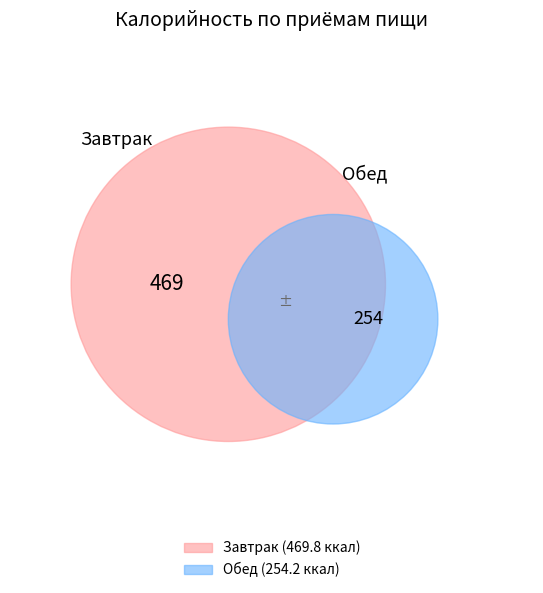

What percentage do Завтрак and Обед together represent?

100.0%